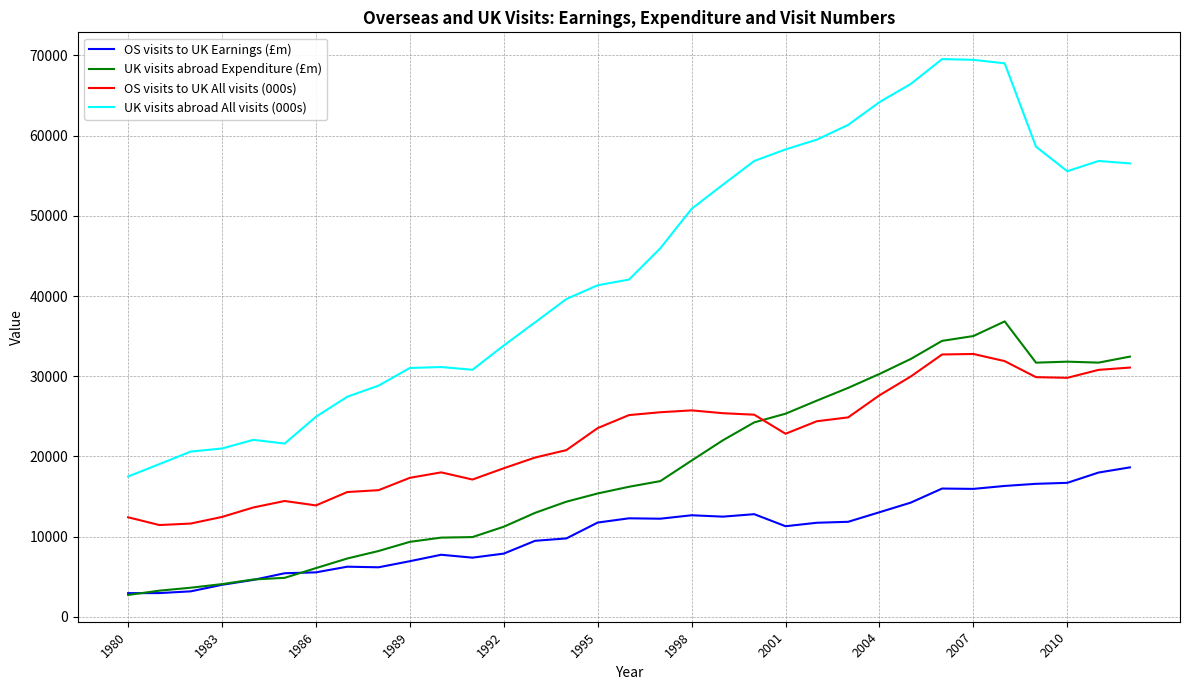

True or false: UK visits abroad All visits (000s) and OS visits to UK Earnings (£m) intersect in this chart.

False